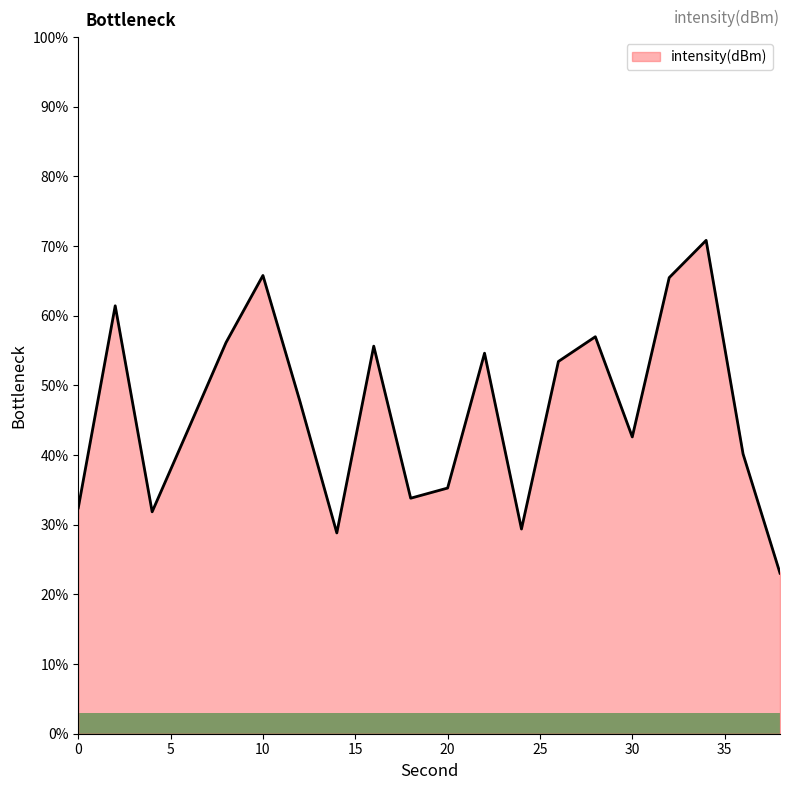

What is the greatest value displayed?

70.8